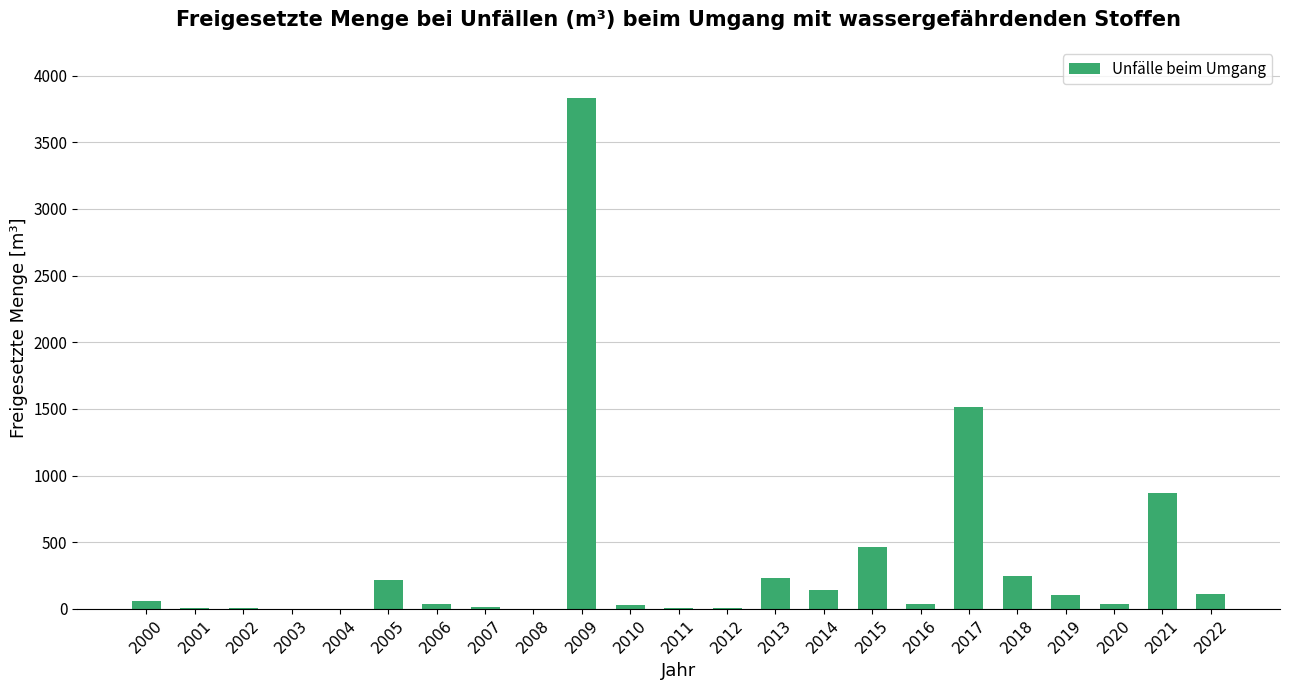

What is the sum of the values at 2019 and 2005?

318.2